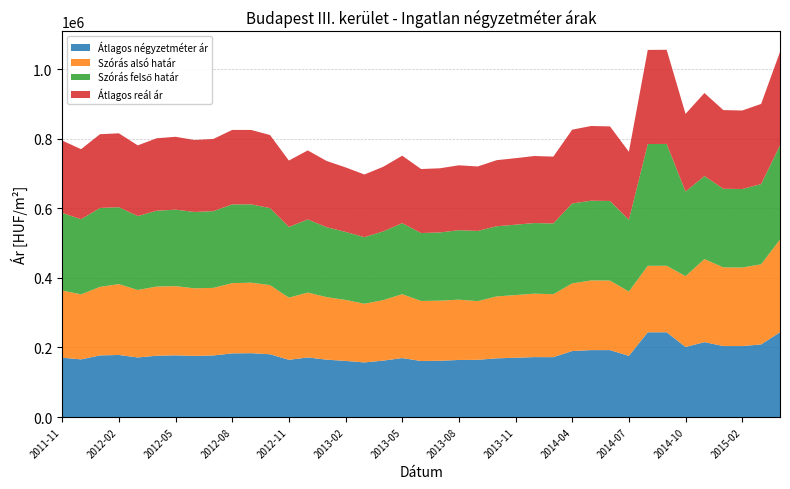

Reading right to left, extract all data points from this chart.

Átlagos négyzetméter ár: 243872	208771	204109	204109	215384	201442	243750	243750	175891	192483	192483	189798	172161	172332	170504	168789	164553	164120	161825	161105	169572	162283	157020	161400	164939	171321	164554	180535	183591	183027	177008	175841	177365	176349	171323	178472	177203	165786	170602
Szórás alsó határ: 266562	230607	225852	226248	238866	203800	191318	191182	185086	200014	200393	194591	181153	182498	180251	178143	168765	173435	172831	172735	183734	174124	168811	175392	179887	186696	178832	198975	202815	202078	194439	194366	199054	198956	194033	203904	197046	187032	193363
Szórás felső határ: 270988	230607	225852	226248	238866	243232	350416	350280	206324	228964	229343	229901	203407	203124	202443	201857	201981	199853	196281	195399	204348	197660	191569	195714	201139	210316	203300	221481	225323	226438	220753	219626	220086	218006	212675	221144	227148	216046	223027
Átlagos reál ár: 268775	230607	225852	226248	238866	223516	270867	270731	195705	214489	214868	212246	192280	192811	191347	190000	185373	186644	184556	184067	194041	185892	180190	185553	190513	198506	191066	210228	214069	214258	207596	206996	209570	208481	203354	212524	212097	201539	208195